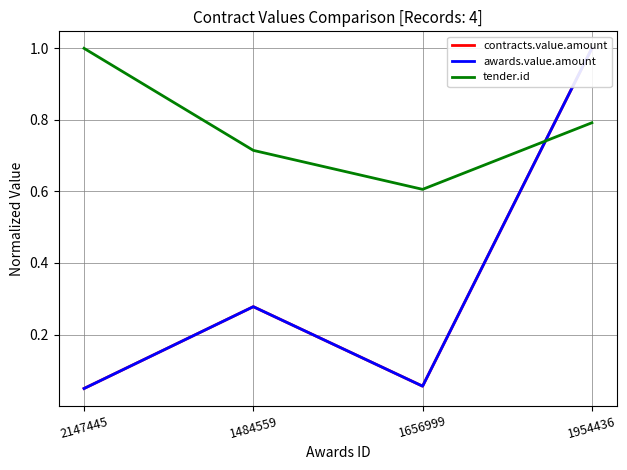

What is the average value of the tender.id series?

0.8